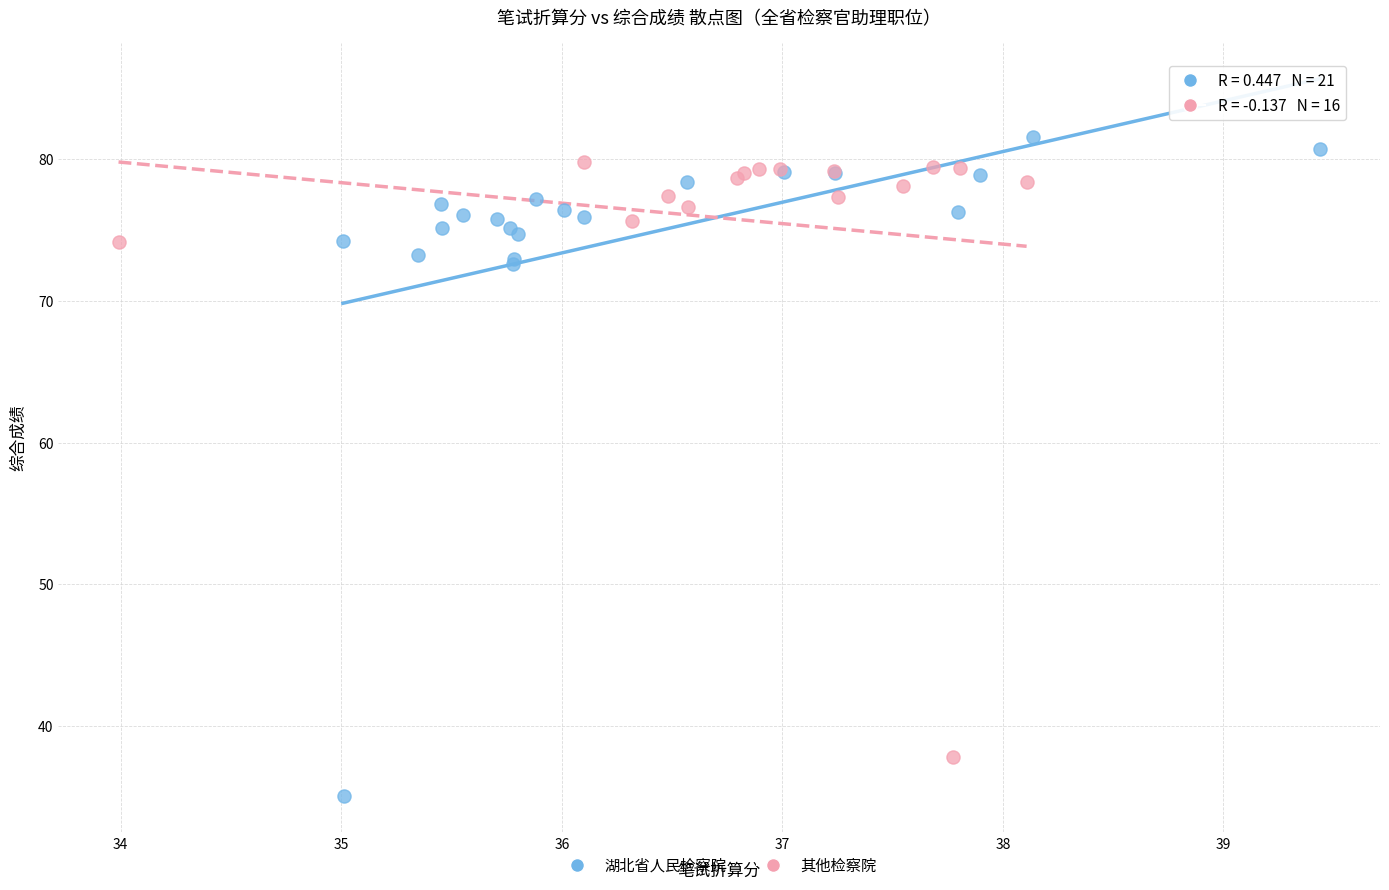

Which series reaches the minimum Y coordinate?

湖北省人民检察院